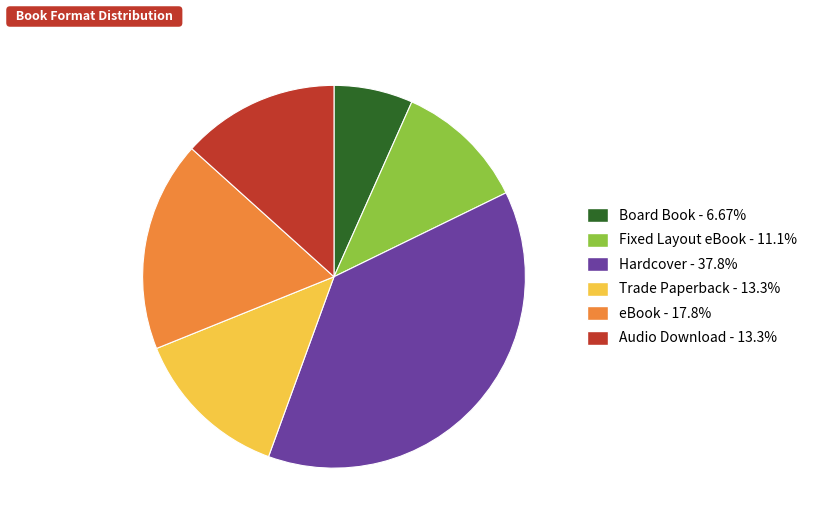

Which category has the biggest portion of the pie?

Hardcover